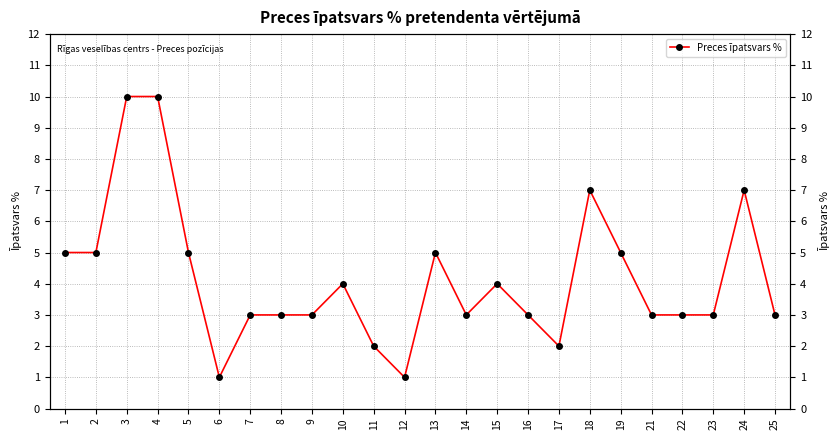

What is the value of the 1st point from the left?

5